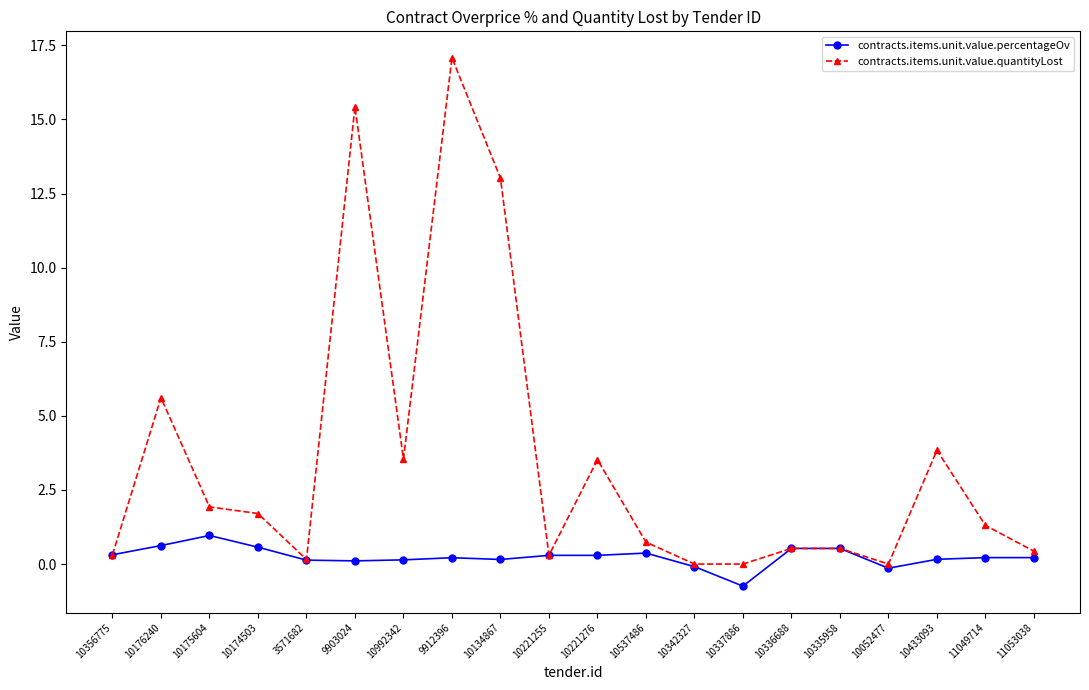

Read the contracts.items.unit.value.quantityLost value at 10134867.

13.0